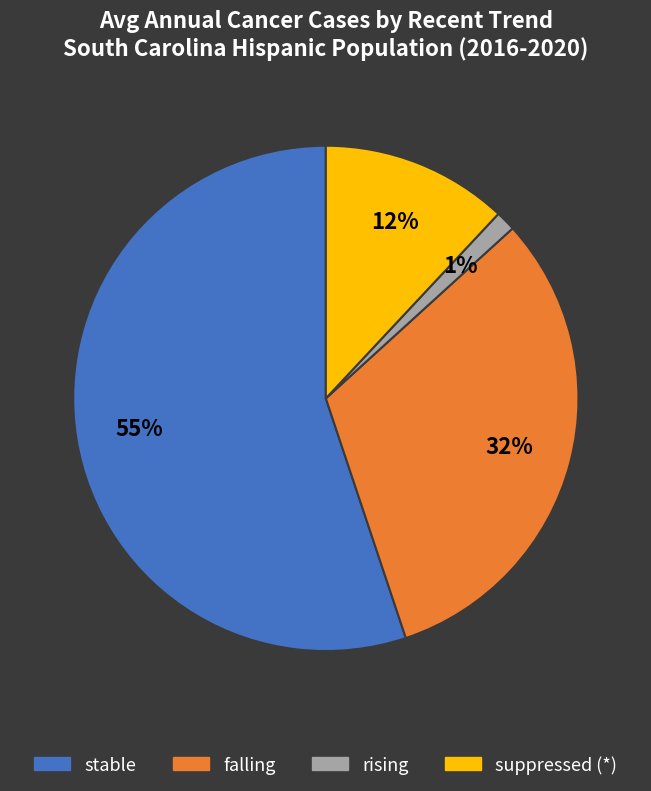

To the nearest percent, what is the average slice percentage?

25%